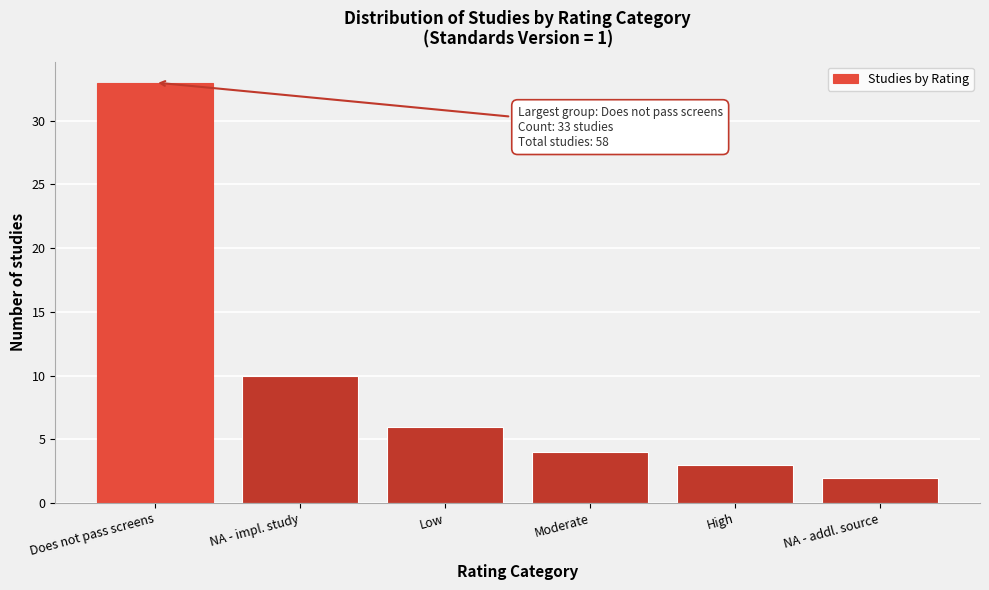

Reading left to right, list all the values displayed in this chart.

Does not pass screens=33	NA - impl. study=10	Low=6	Moderate=4	High=3	NA - addl. source=2